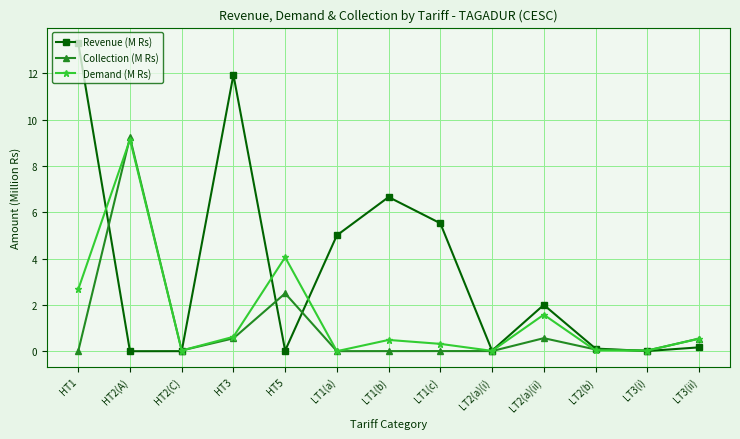

Which series has the largest range (max minus min)?

Revenue (M Rs)